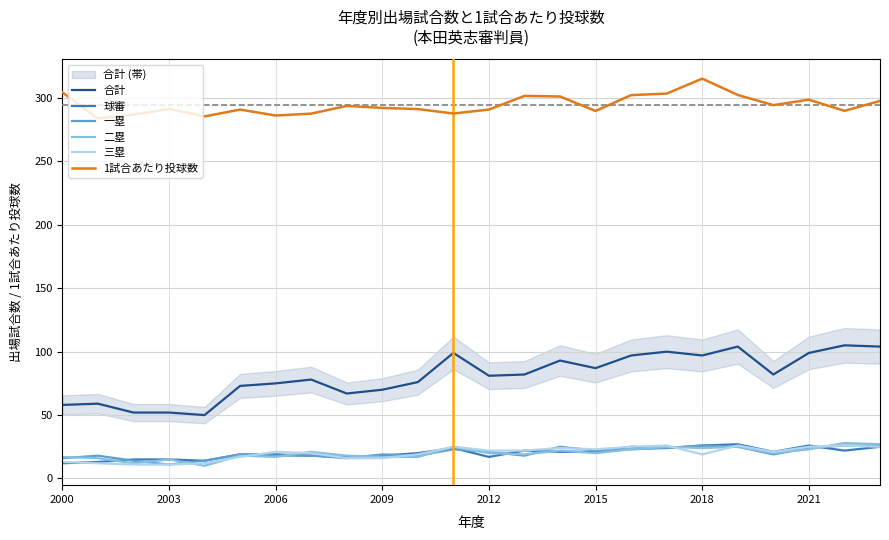

True or false: 1試合あたり投球数 and 合計 cross at least once.

False